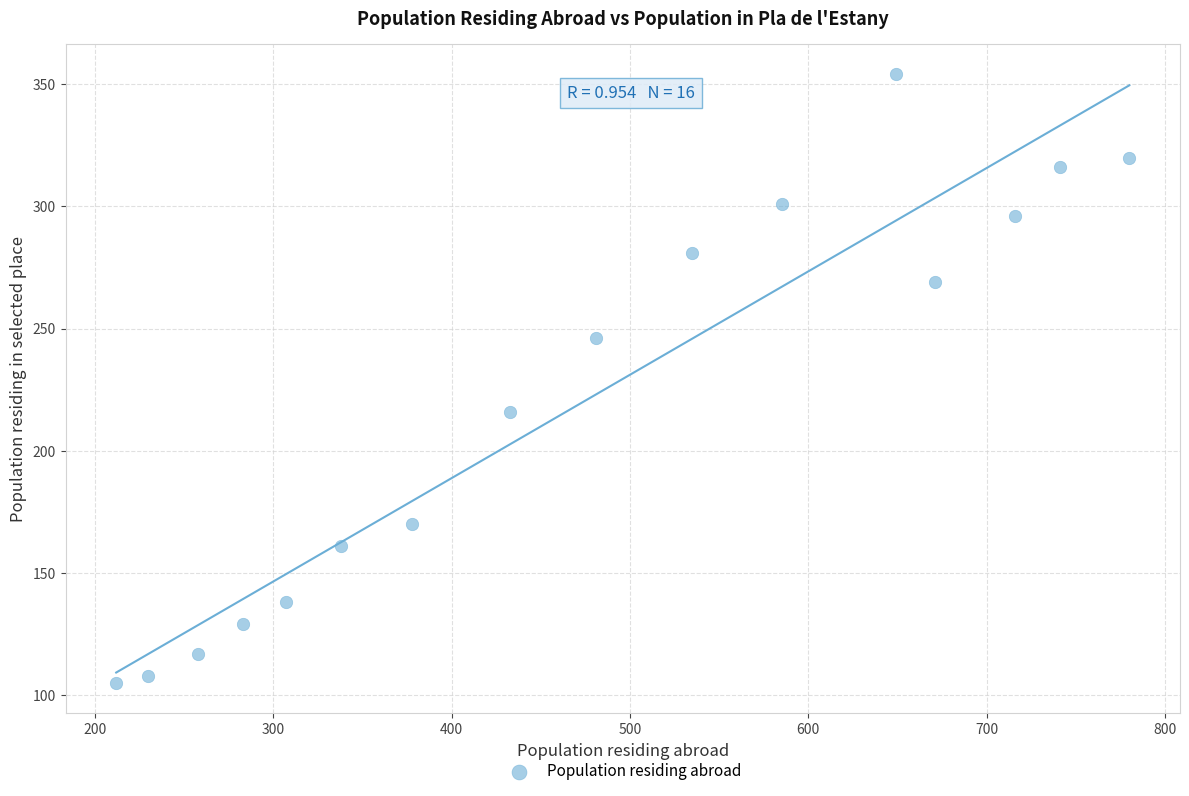

What Y value in the scatter plot is closest to 229?

216